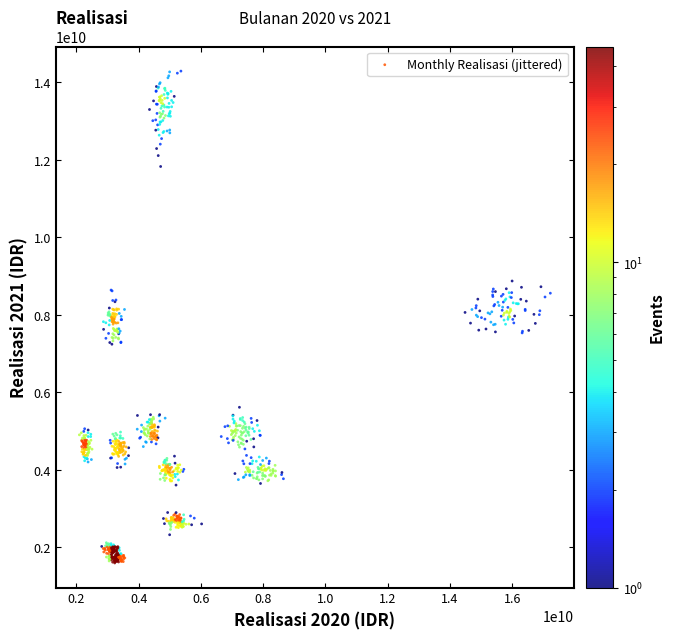

What is the range of X values (max minus min)?

15132220171.4